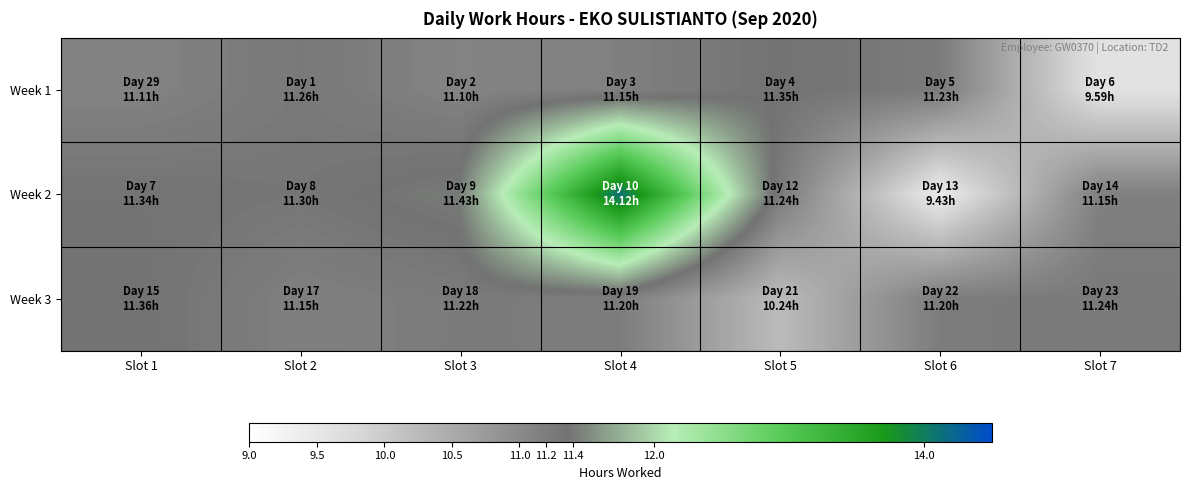

Reading left to right, what are all the values shown in this chart?

Week 1: Slot 1=11.1	Slot 2=11.3	Slot 3=11.1	Slot 4=11.2	Slot 5=11.3	Slot 6=11.2	Slot 7=9.6
Week 2: Slot 1=11.3	Slot 2=11.3	Slot 3=11.4	Slot 4=14.1	Slot 5=11.2	Slot 6=9.4	Slot 7=11.2
Week 3: Slot 1=11.4	Slot 2=11.2	Slot 3=11.2	Slot 4=11.2	Slot 5=10.2	Slot 6=11.2	Slot 7=11.2